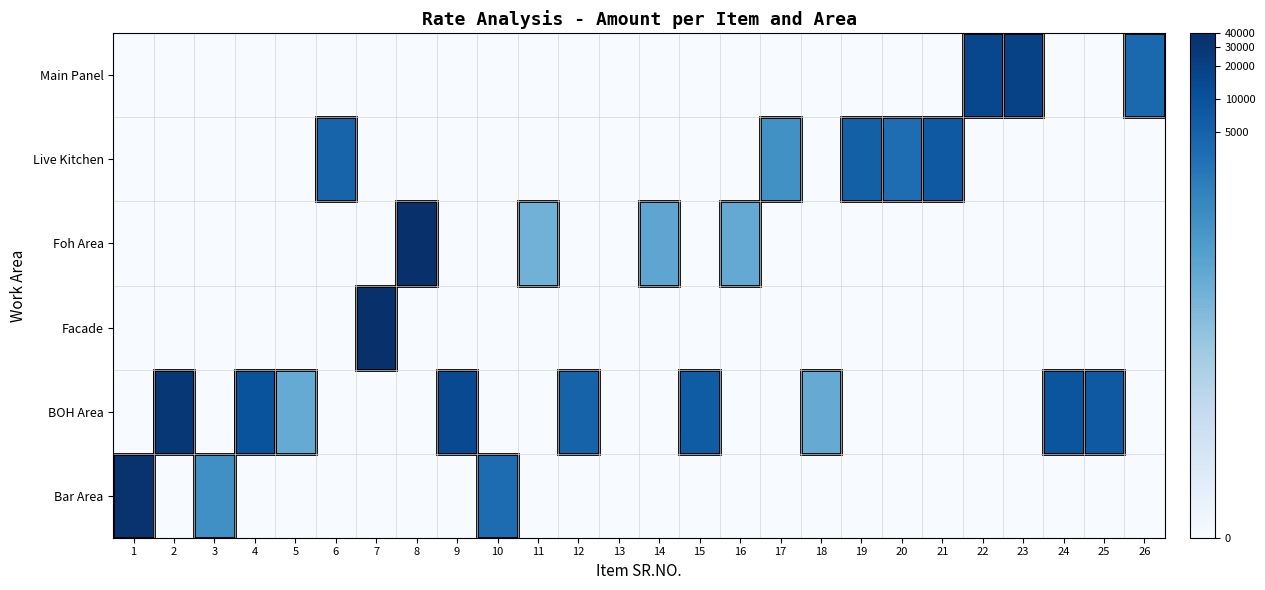

Count the number of categories in the chart.

26